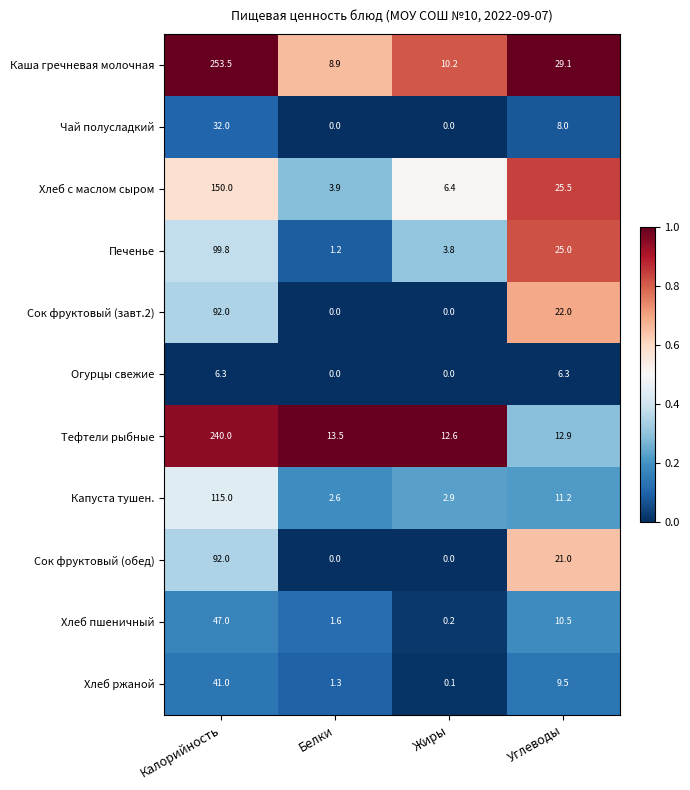

What is the difference between the highest and lowest values at Белки?

13.5